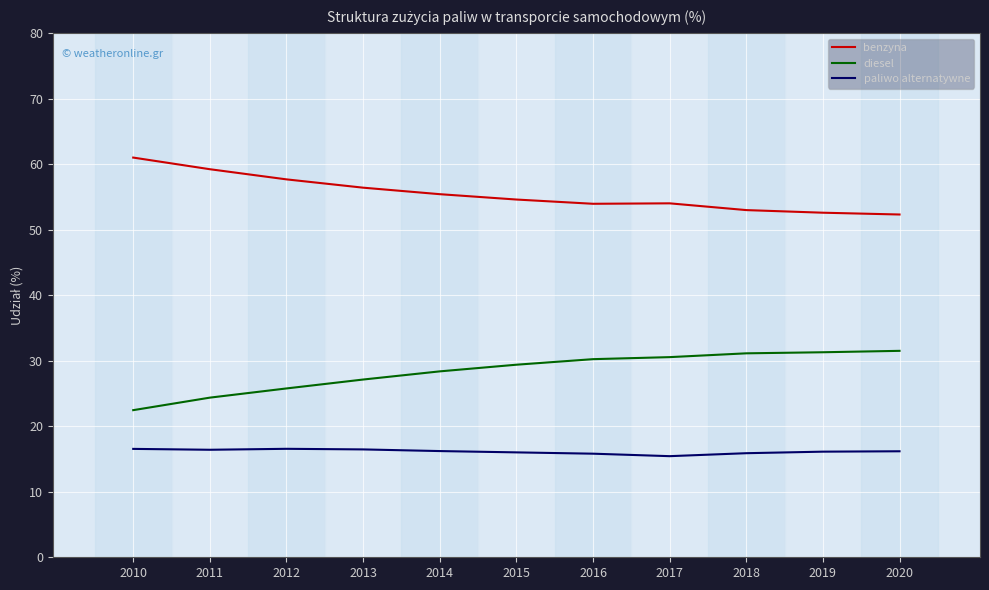

List the series in order of their overall mean, highest first.

benzyna, diesel, paliwo alternatywne